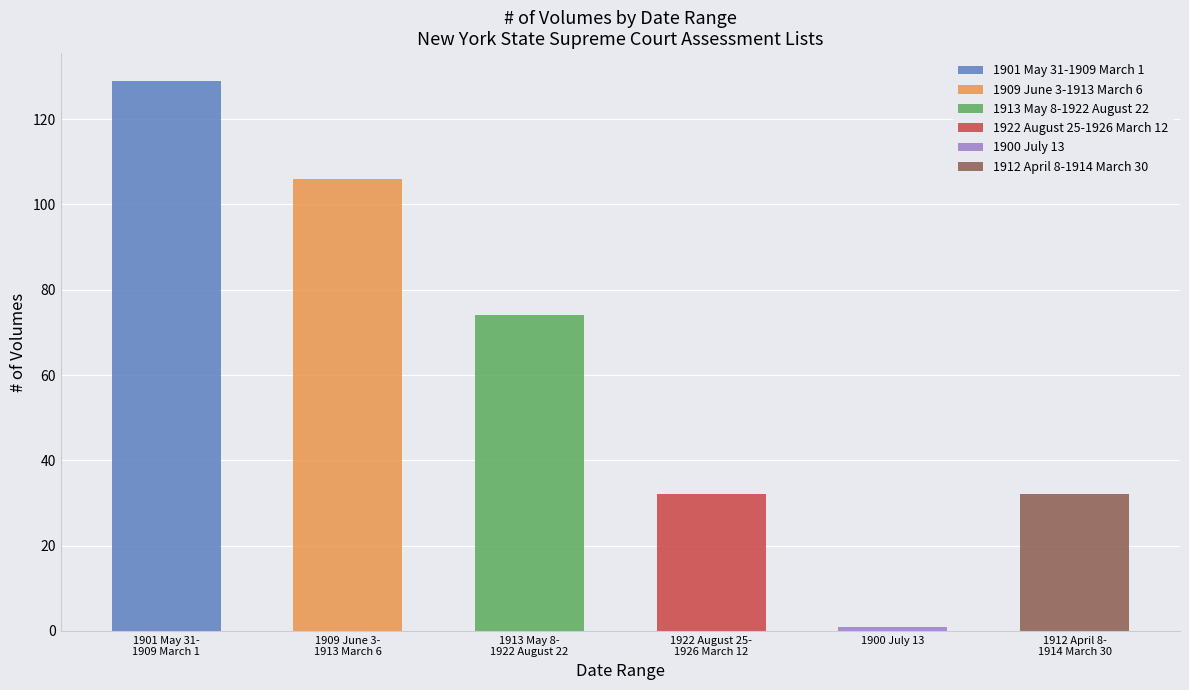

Reading right to left, transcribe all the data shown in this chart.

32	1	32	74	106	129